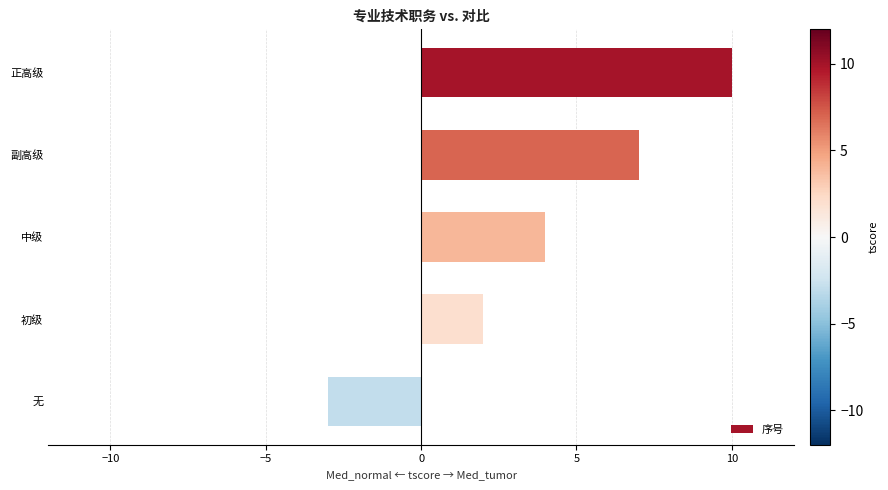

Rank the categories by value from highest to lowest.

正高级, 副高级, 中级, 初级, 无